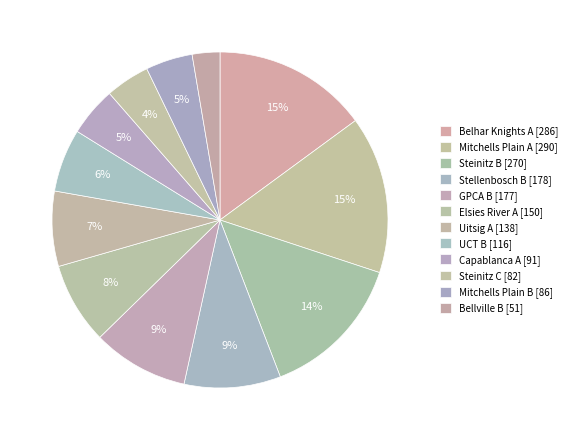

How many segments does this pie chart have?

12